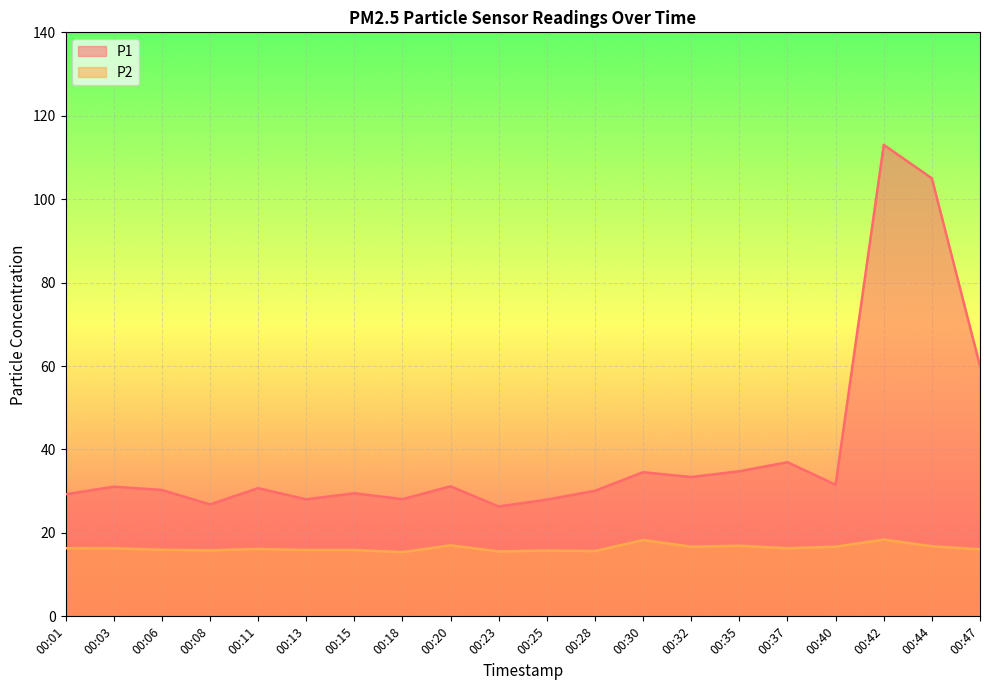

Which series has the widest spread of values?

P1